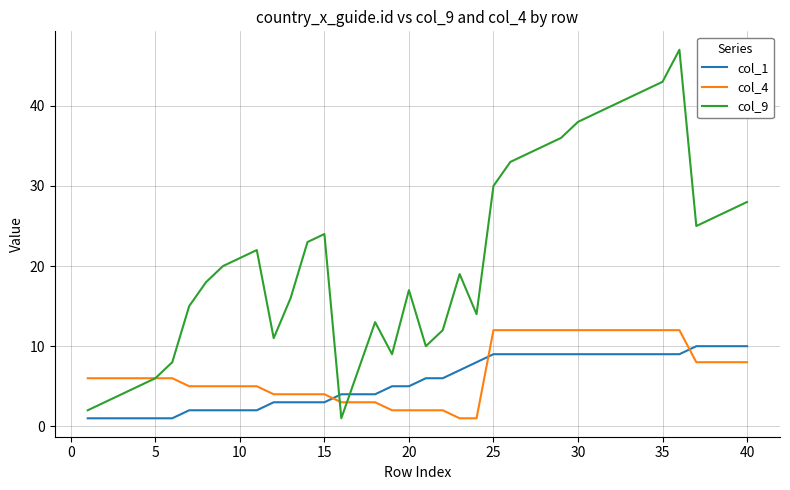

What is the highest value of the col_1 series?

10